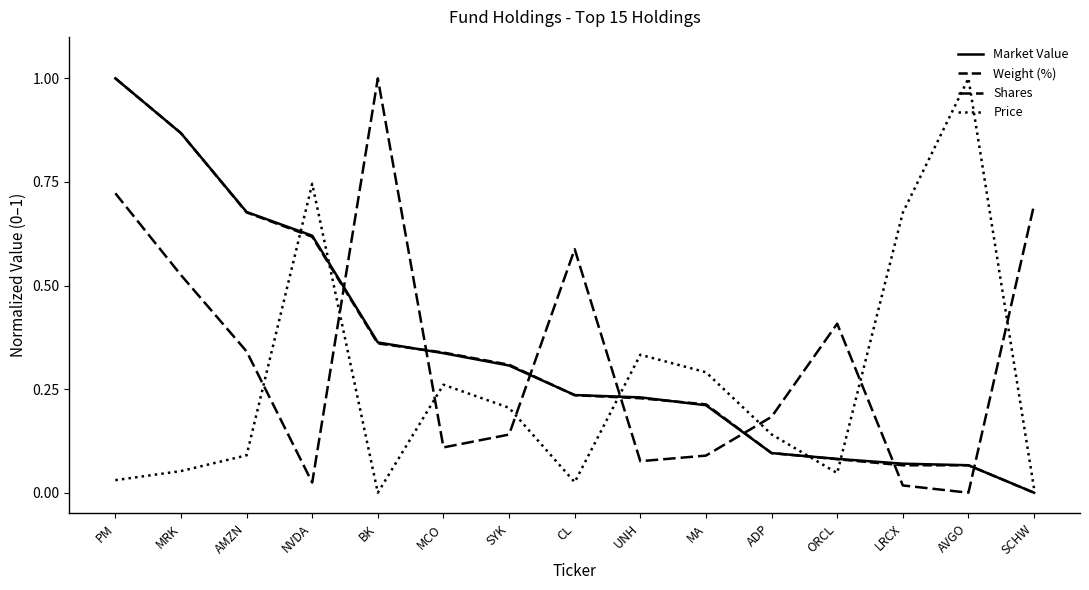

Between AMZN and CL, which is larger?

AMZN